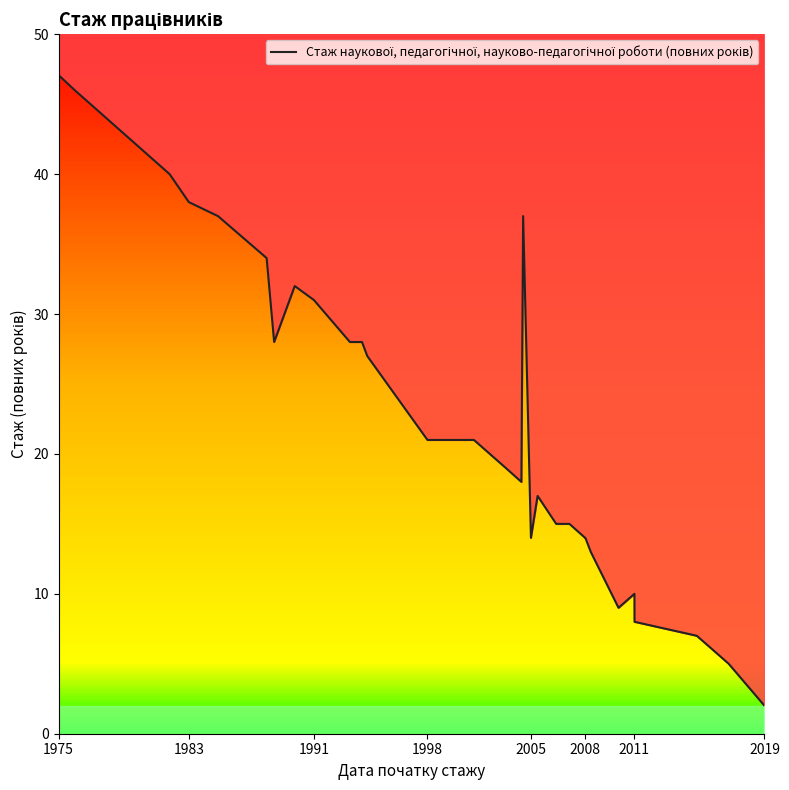

How many values exceed 19?

16